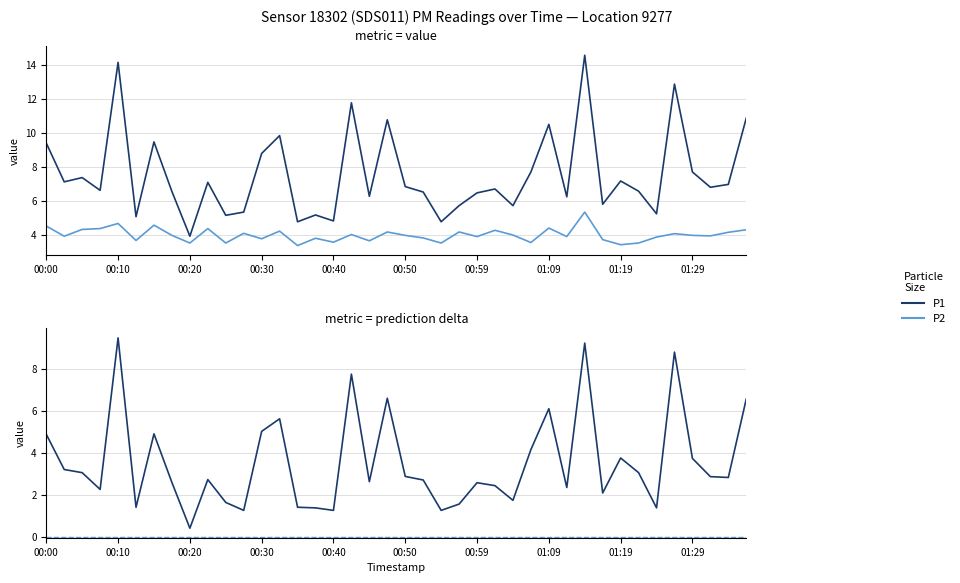

What is the difference between the highest and lowest values at 00:52?

2.7